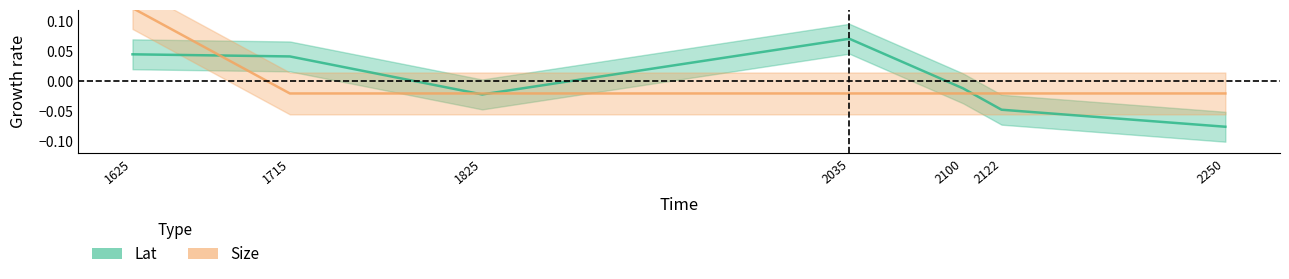

In Lat, how many points are higher than both neighbors (excluding endpoints)?

1